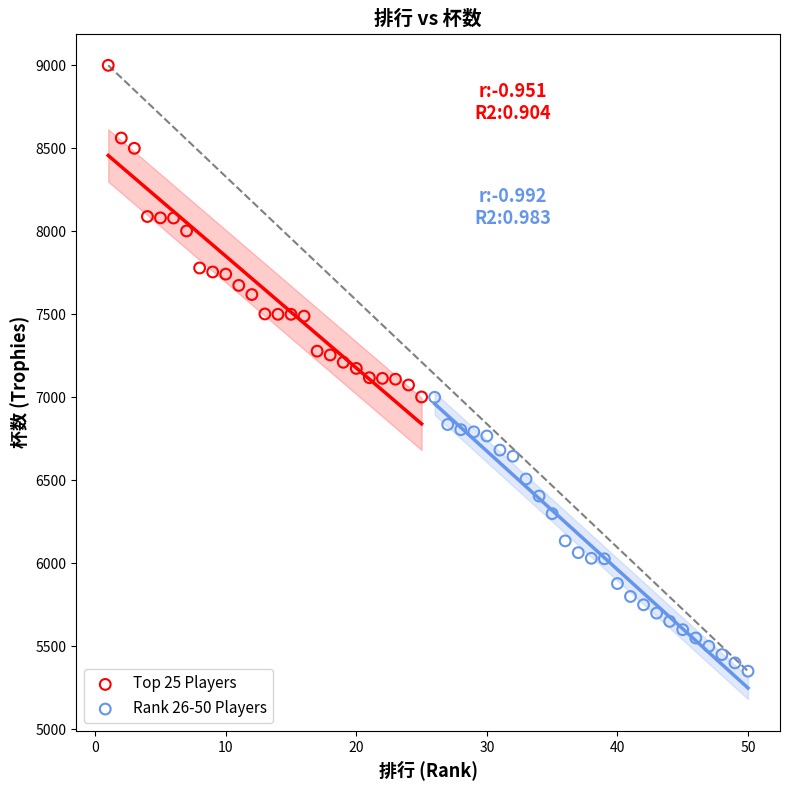

Which series reaches the minimum Y coordinate?

Rank 26-50 Players